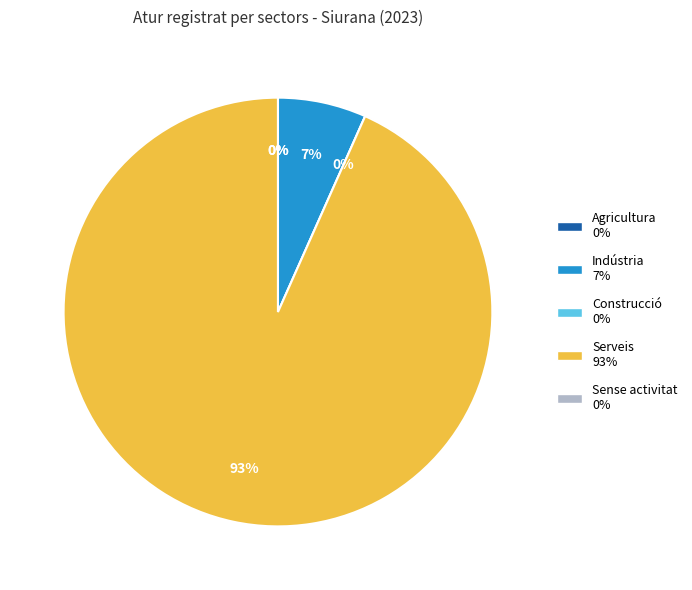

Between Agricultura and Sense activitat, which is larger?

Agricultura